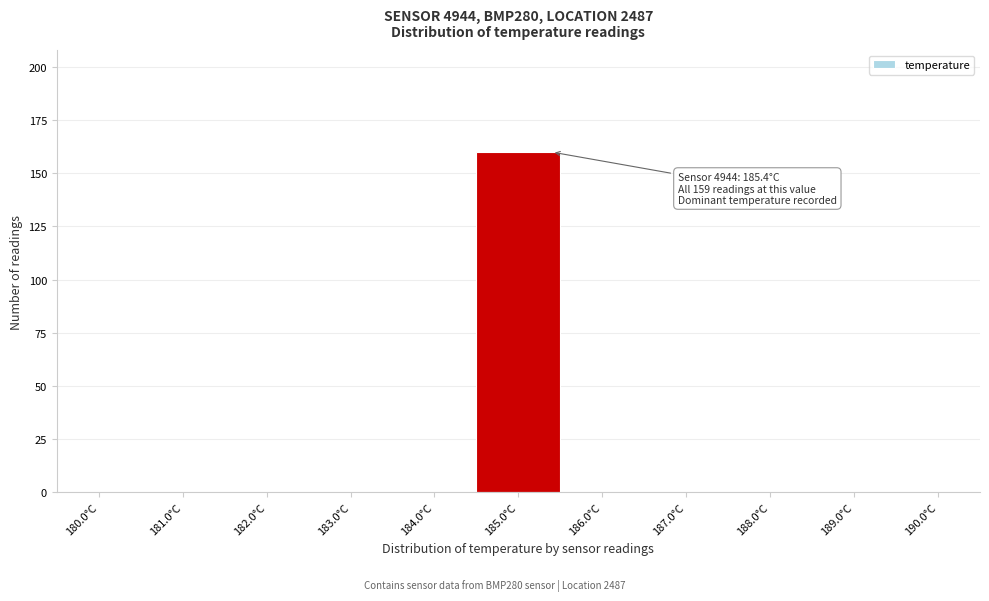

Reading right to left, what are all the values shown in this chart?

190.0°C=0	189.0°C=0	188.0°C=0	187.0°C=0	186.0°C=0	185.0°C=160	184.0°C=0	183.0°C=0	182.0°C=0	181.0°C=0	180.0°C=0